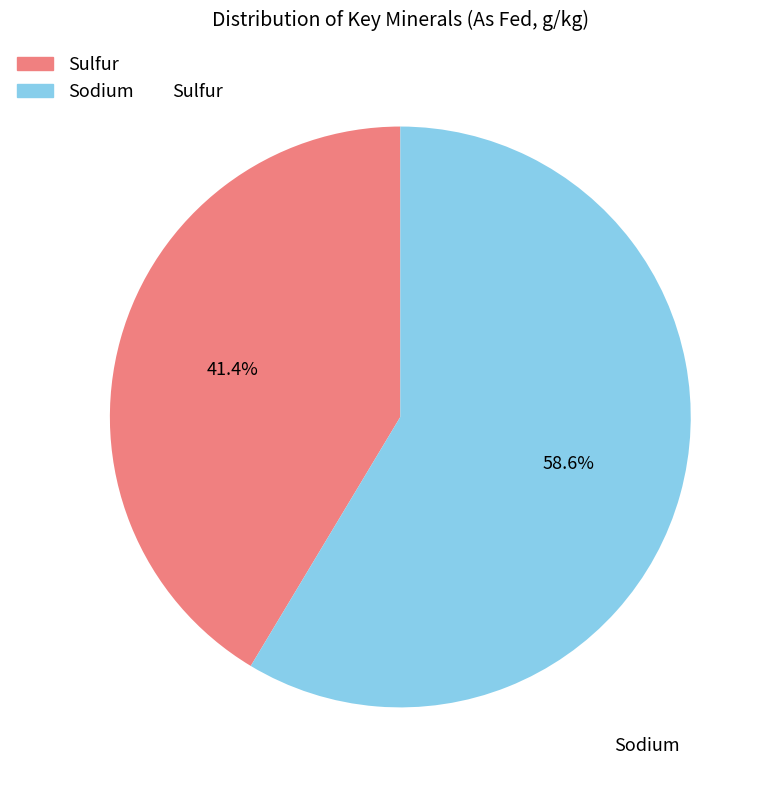

Is the sum of Sulfur and Sodium greater than half?

Yes